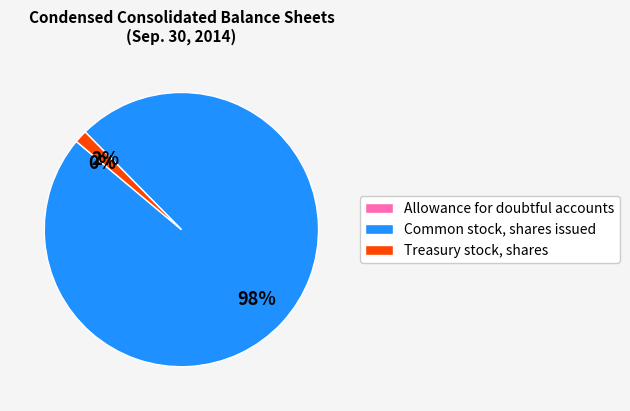

True or false: Treasury stock, shares accounts for 11% of the total.

False